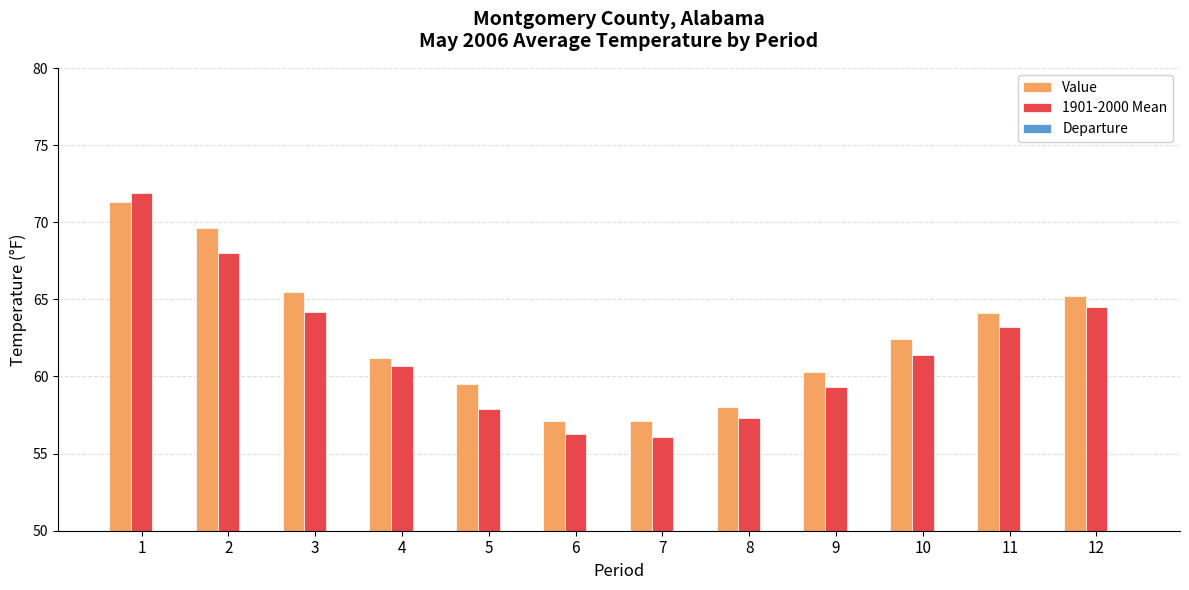

At which label does Departure reach its peak?

2